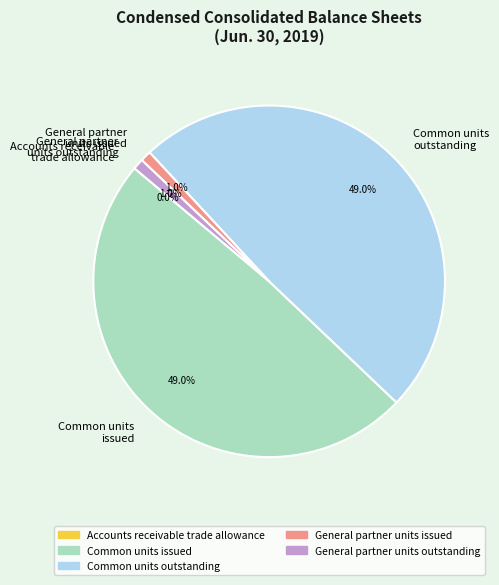

Between Common units outstanding and General partner units outstanding, which is larger?

Common units outstanding